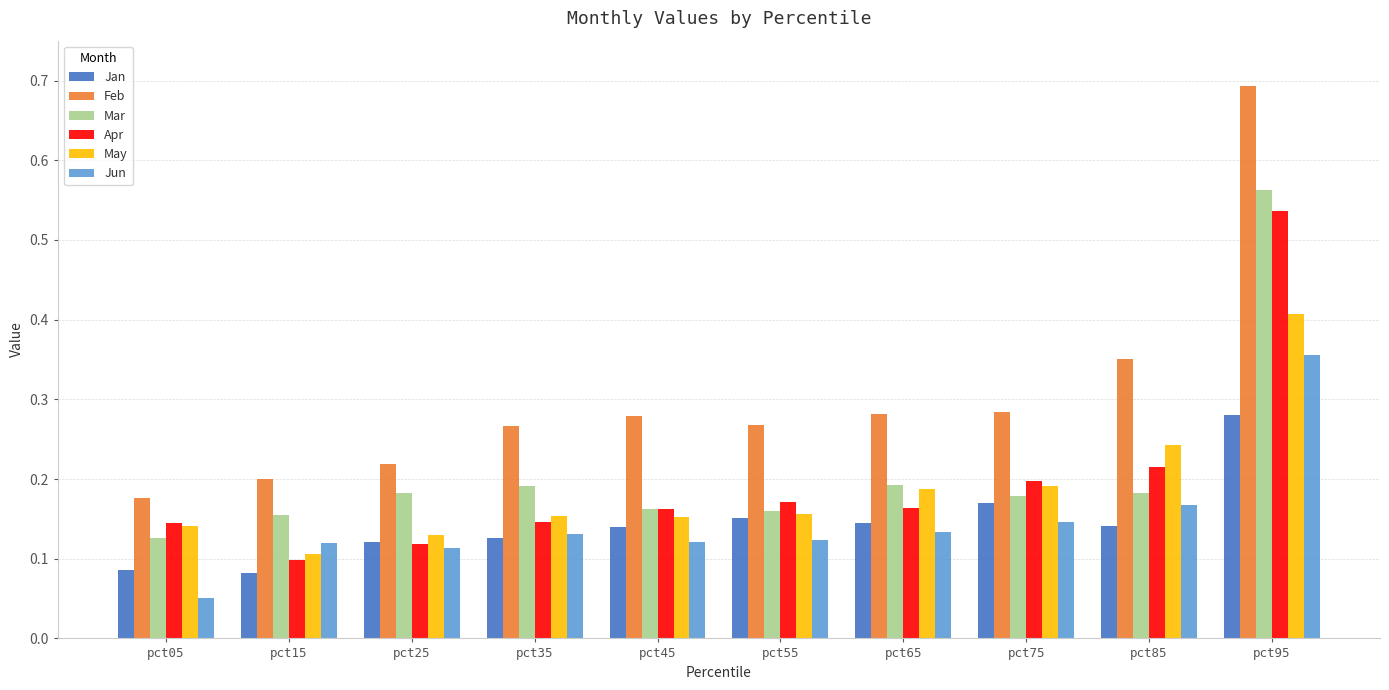

What is the maximum value shown in the chart?

0.7